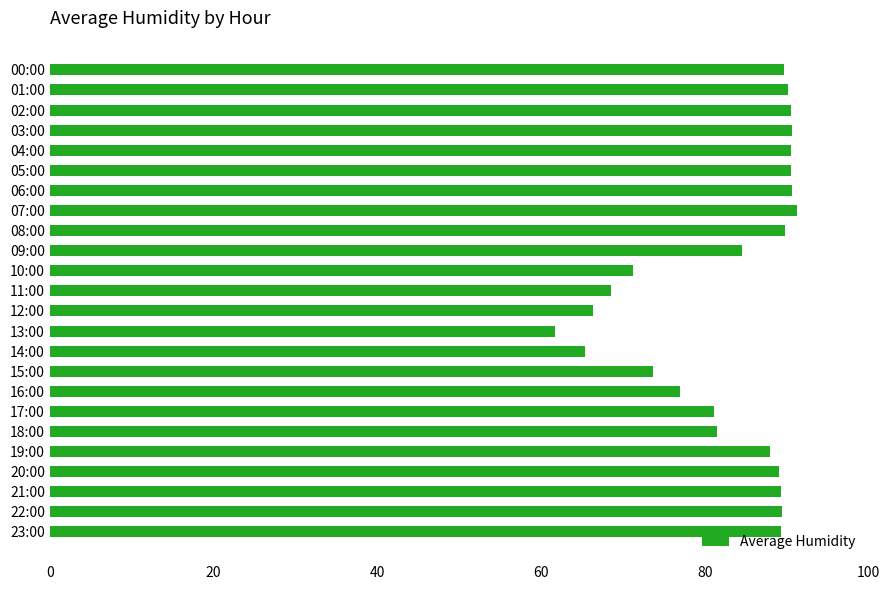

What is the label of the 13th bar from the bottom?

11:00